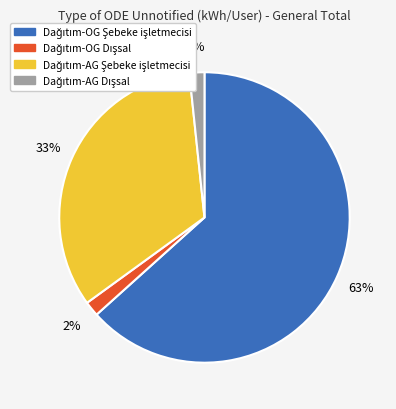

To the nearest percent, what is the average slice percentage?

25%